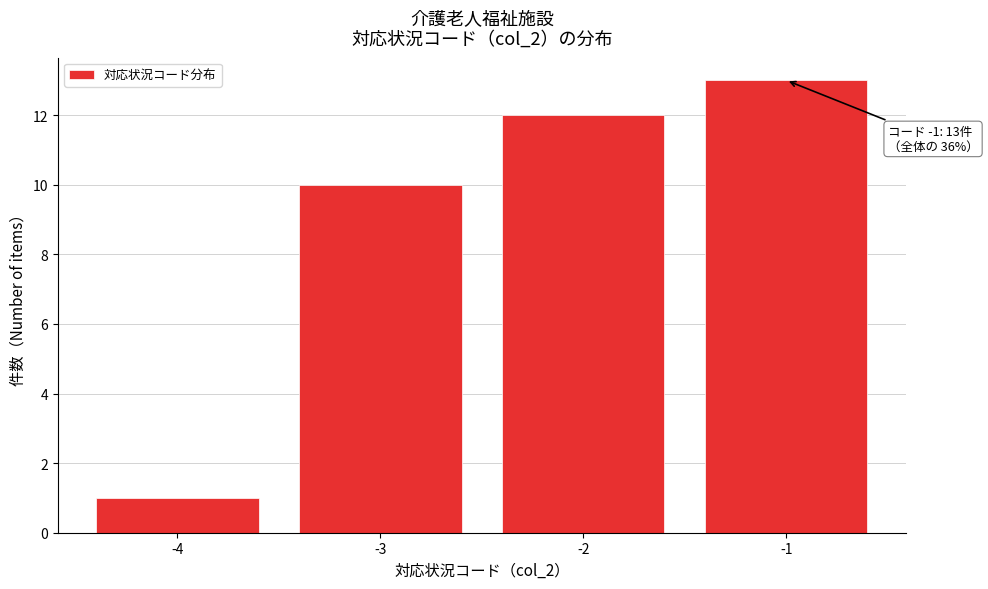

Which range on the x-axis has the tallest bar?

-1.5 to -0.5